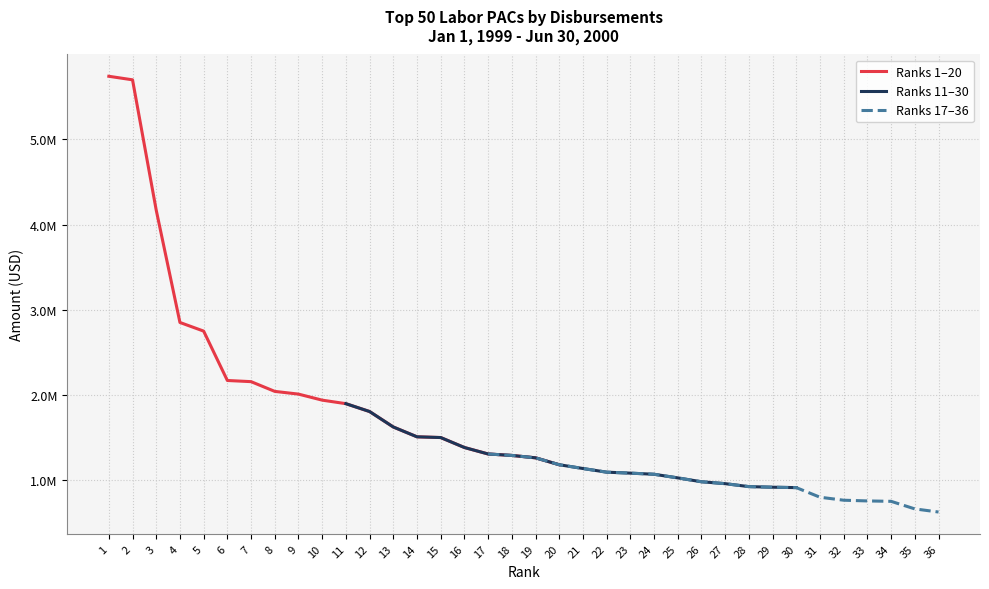

What is the minimum value shown in the chart?

627635.0